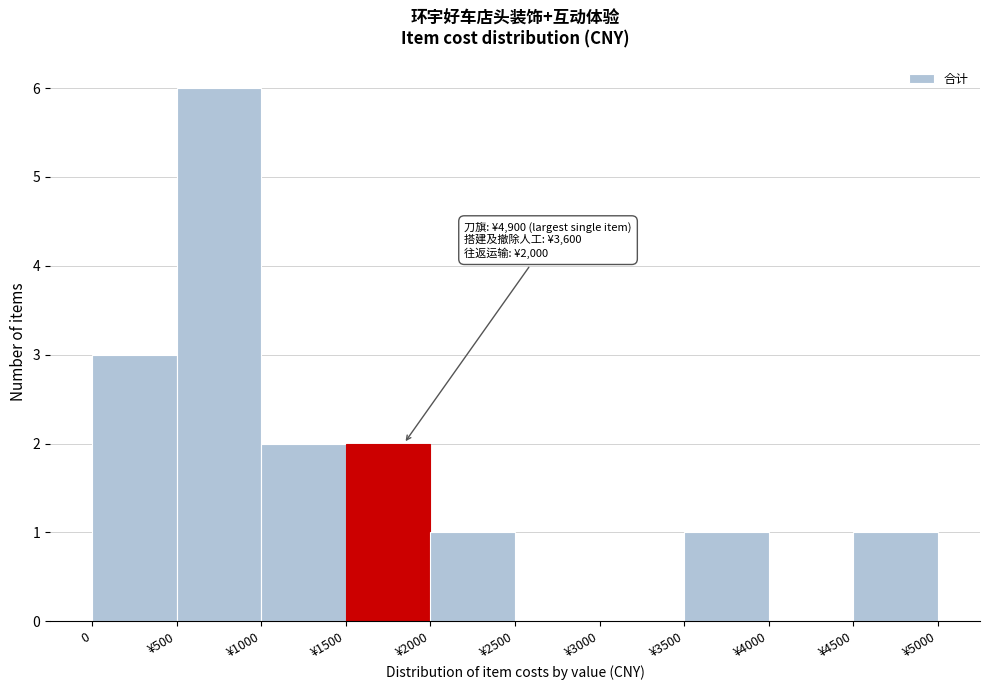

Reading right to left, what are all the values shown in this chart?

¥4500=1	¥4000=0	¥3500=1	¥3000=0	¥2500=0	¥2000=1	¥1500=2	¥1000=2	¥500=6	0=3